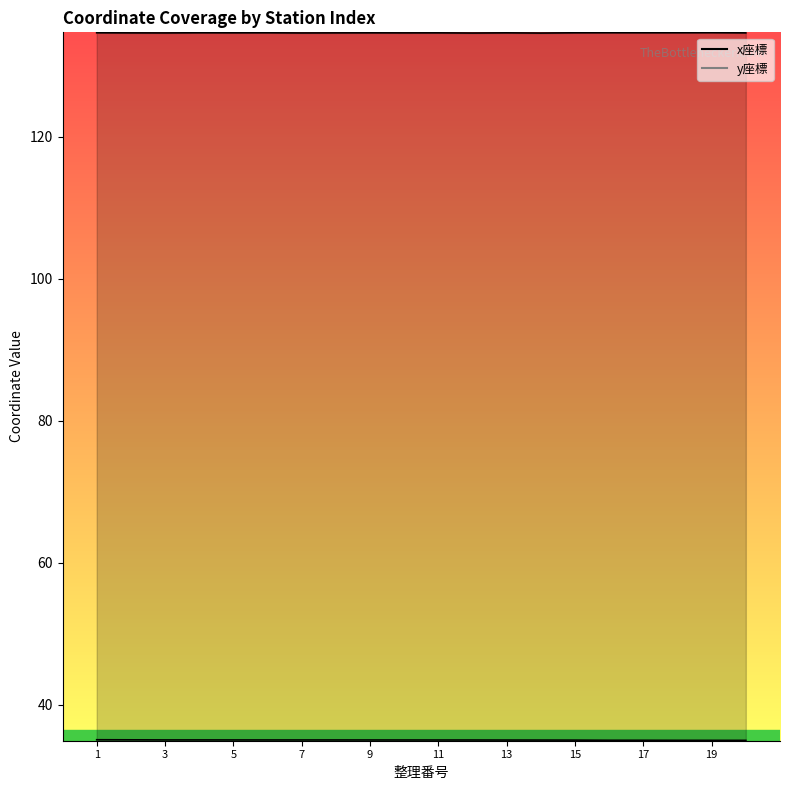

Where is x座標 nearest to the value 134?

13